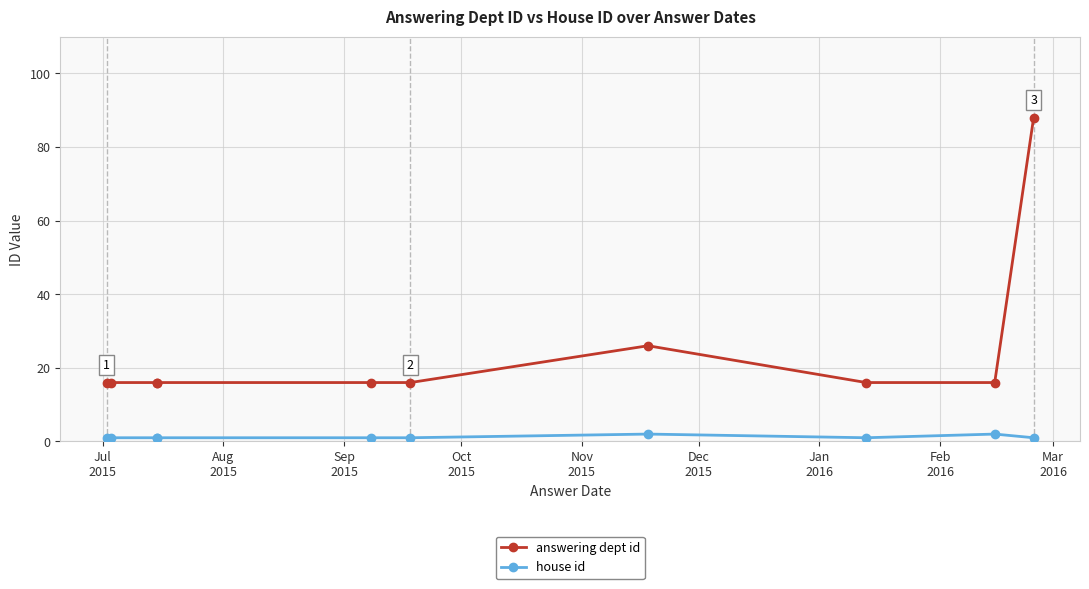

Count the number of categories in the chart.

10